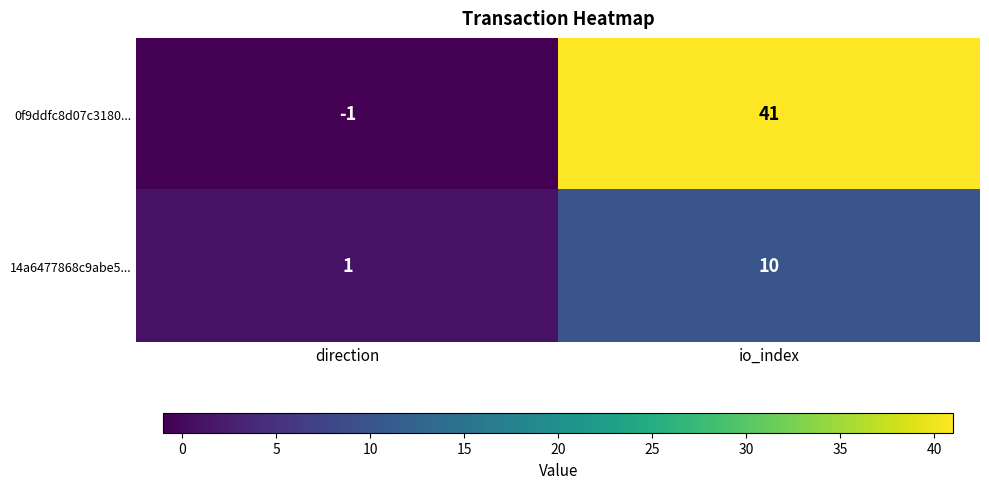

Reading right to left, transcribe all the data shown in this chart.

0f9ddfc8d07c3180...: 41	-1
14a6477868c9abe5...: 10	1